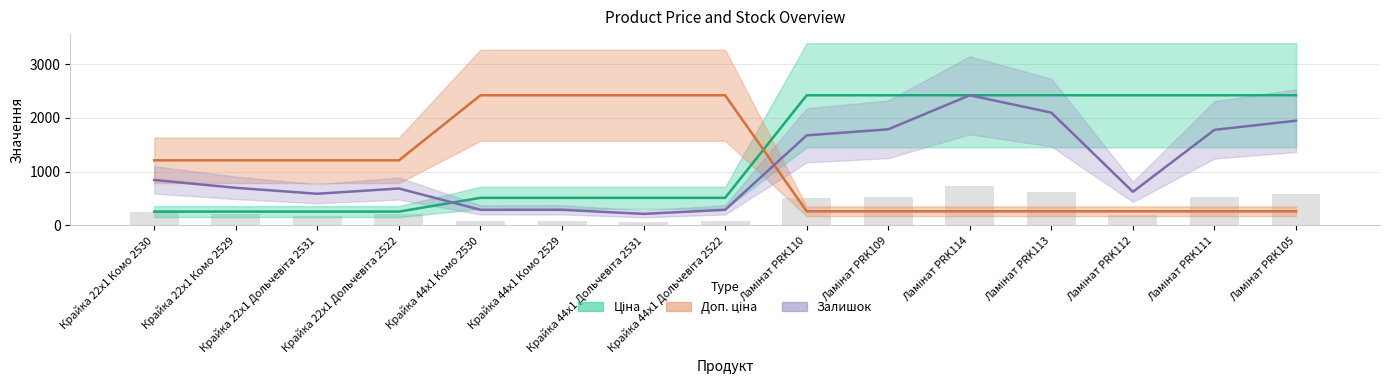

What is the spread (max minus min) of values at Ламінат PRK113?

2157.1